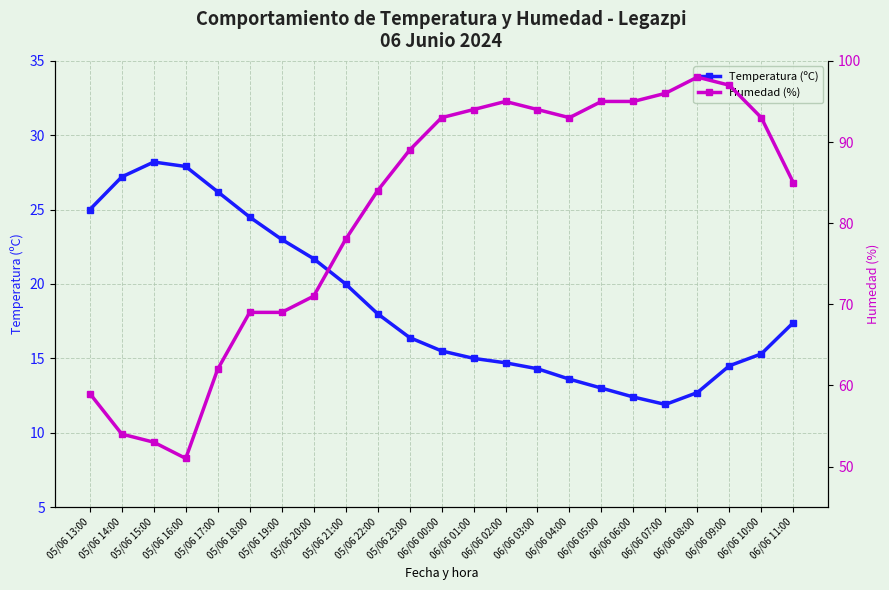

Is it true that Humedad (%) equals 53.0 at 05/06 15:00?

True